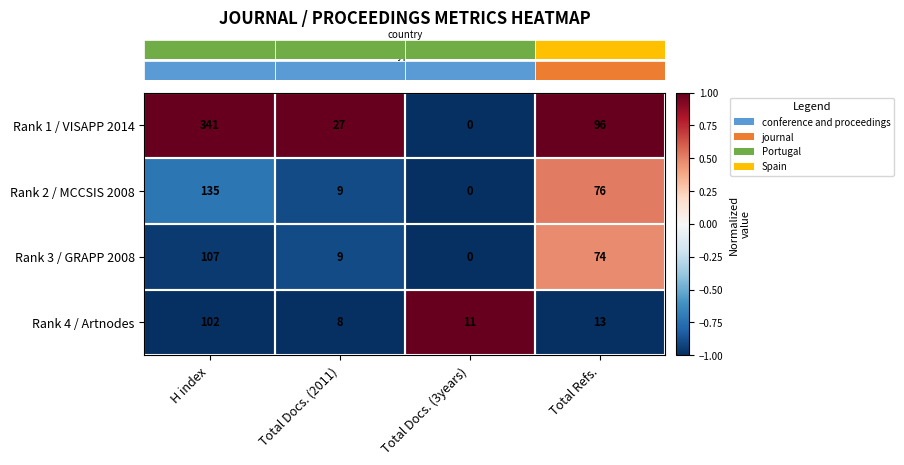

Which series has the largest range (max minus min)?

Rank 1 / VISAPP 2014